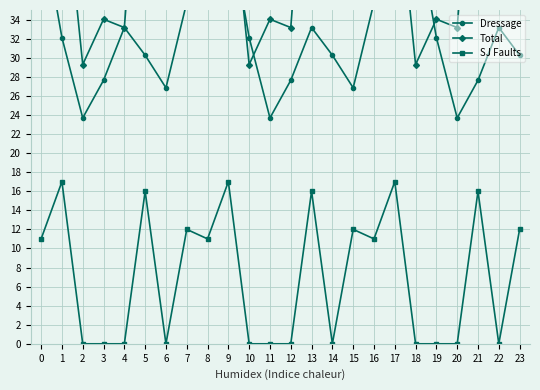

Does the chart have visible grid lines?

Yes